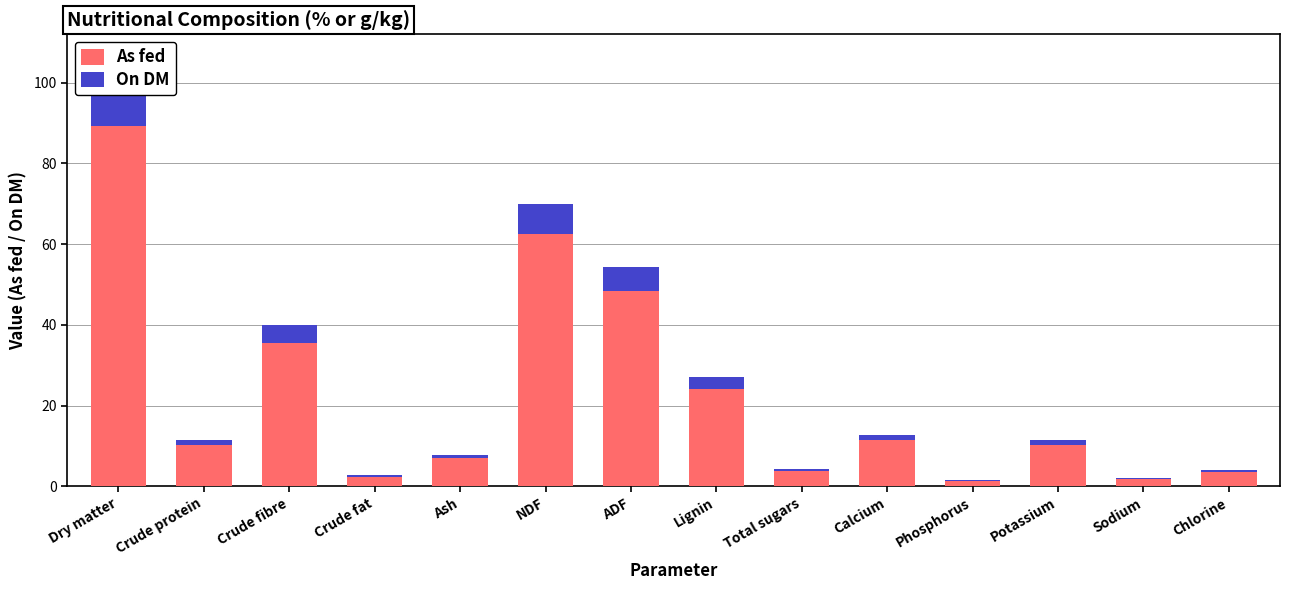

What is the sum of all On DM values?

37.8